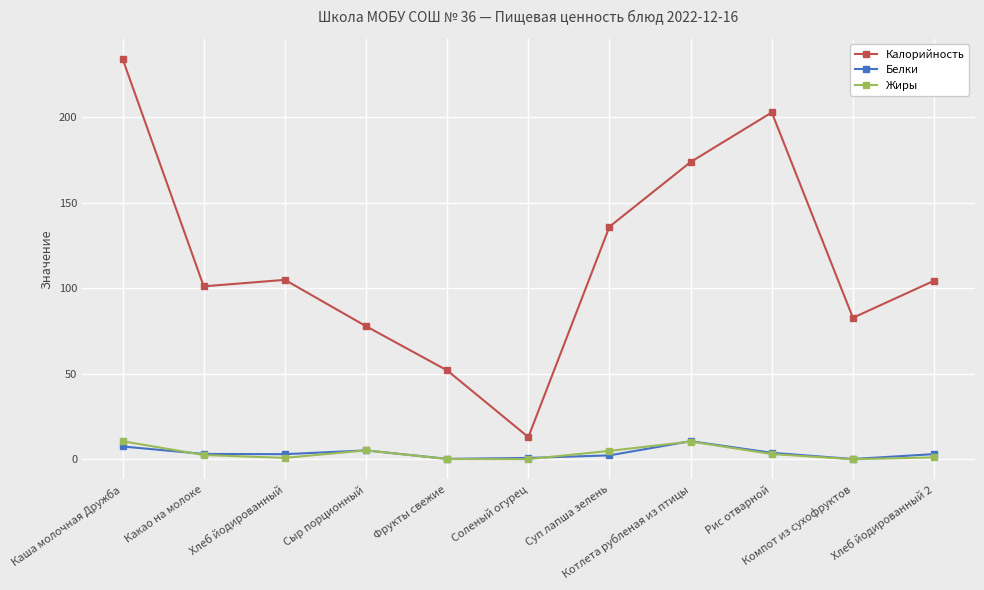

At how many categories does at least one series exceed 153?

3